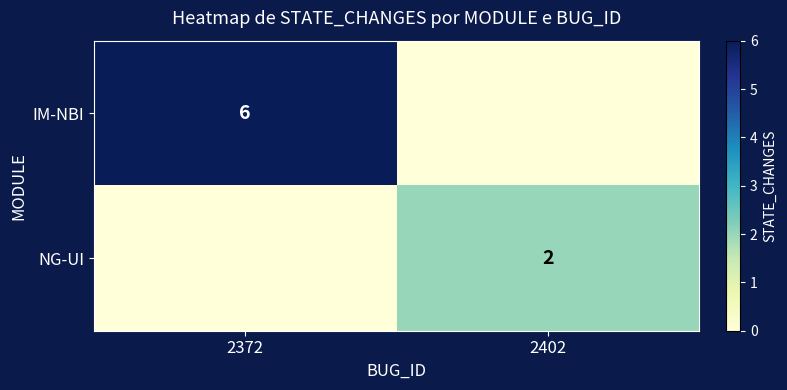

How many categories are shown in the chart?

2